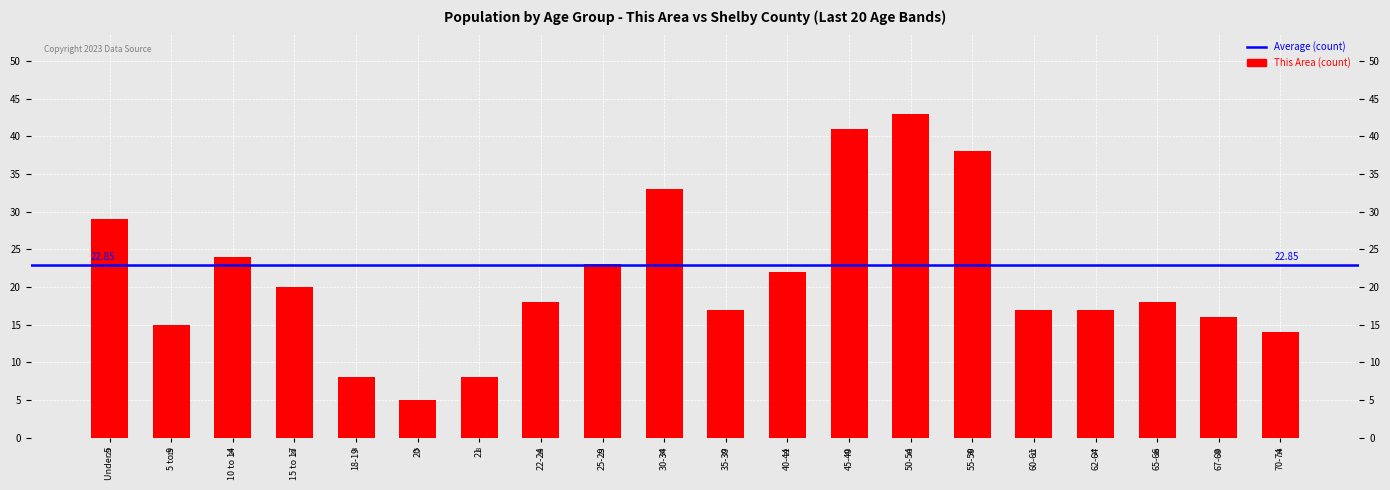

What is the difference between the maximum and minimum values?

38